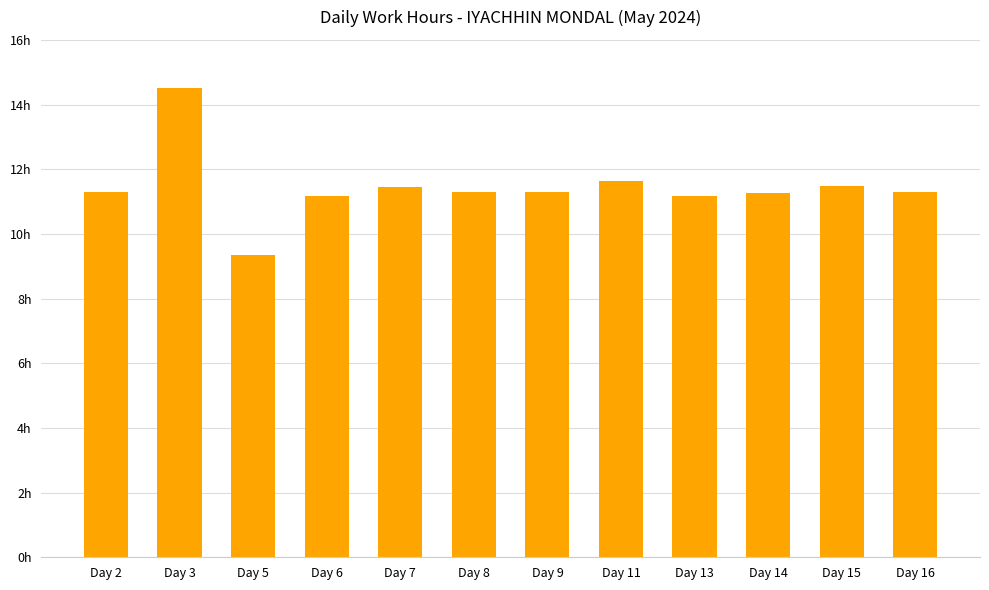

Count the number of values greater than 11.

11